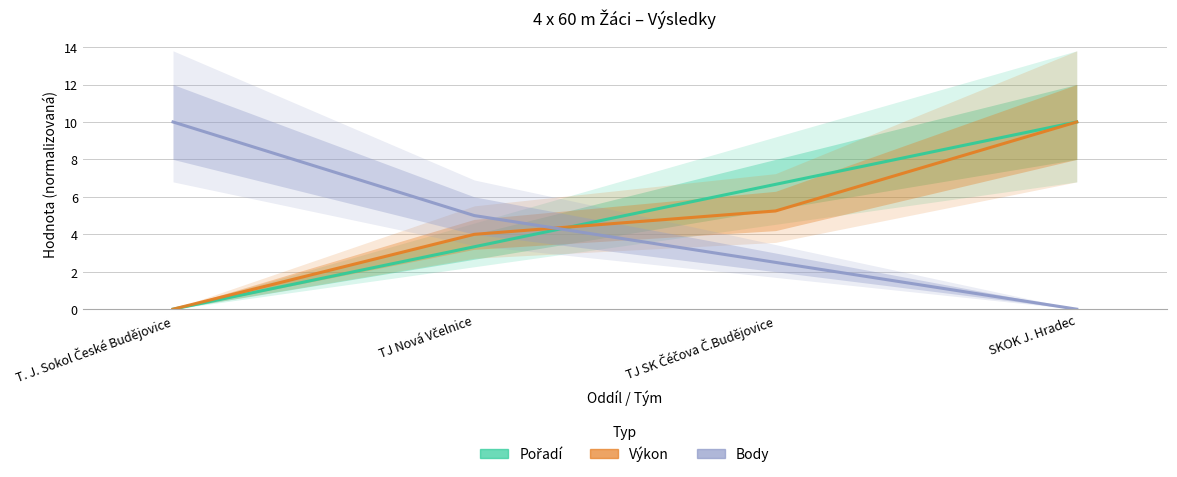

Between T. J. Sokol České Budějovice and SKOK J. Hradec, which series saw the biggest shift?

Pořadí